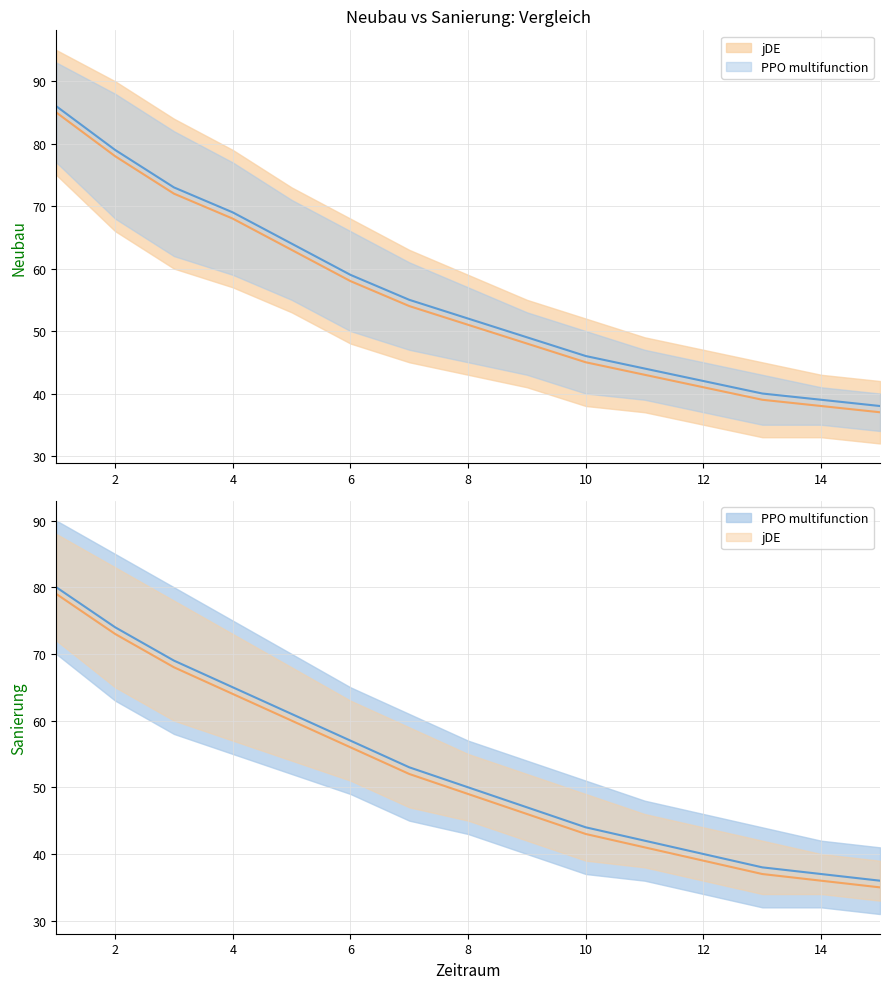

True or false: Neubau_upper and Neubau_lower cross at least once.

False